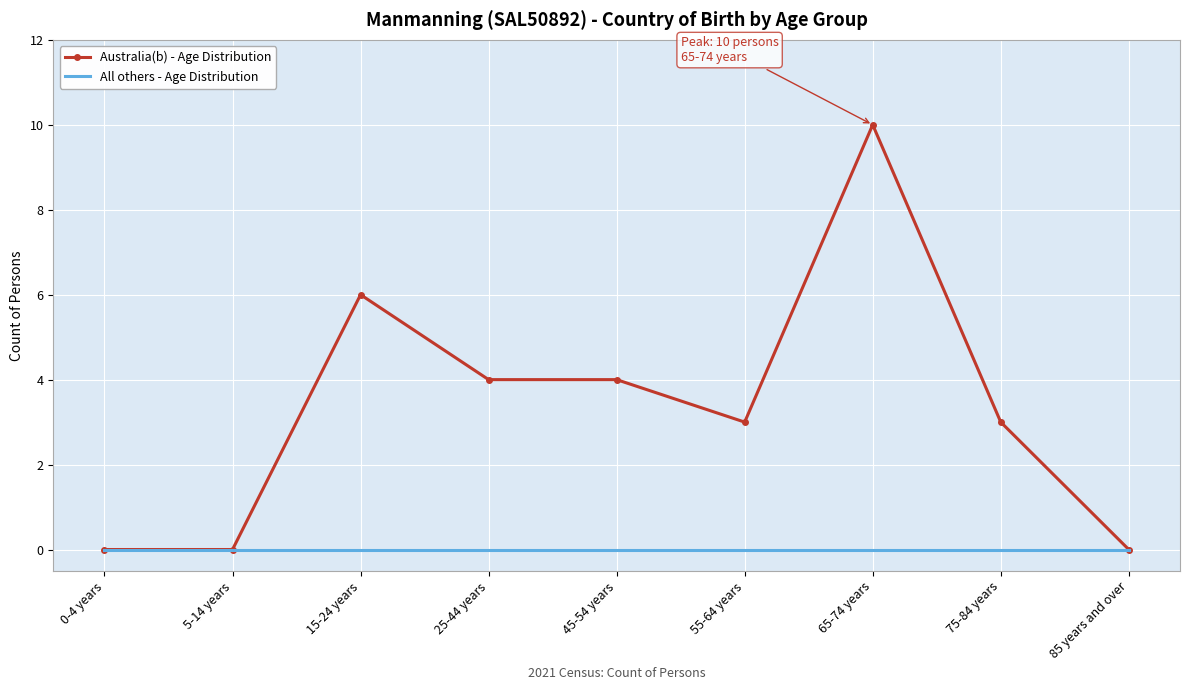

The value of All others - Age Distribution at 55-64 years is 0. True or false?

True